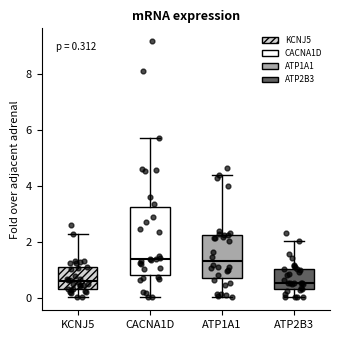

Comparing the boxes themselves (not the whiskers), which one is the tallest?

CACNA1D